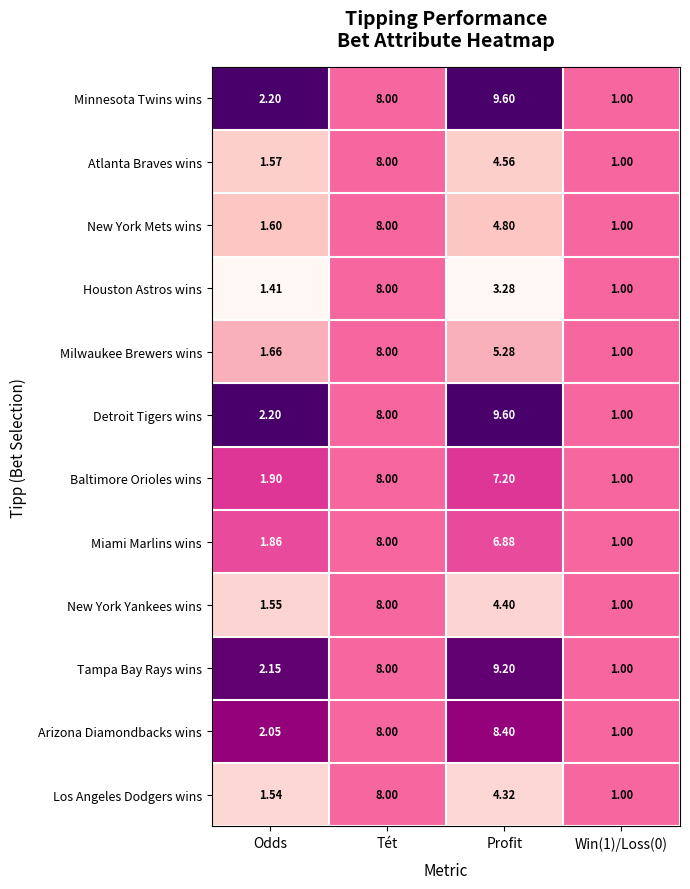

Is the value of Milwaukee Brewers wins at Profit greater than the value of Minnesota Twins wins at Odds?

Yes